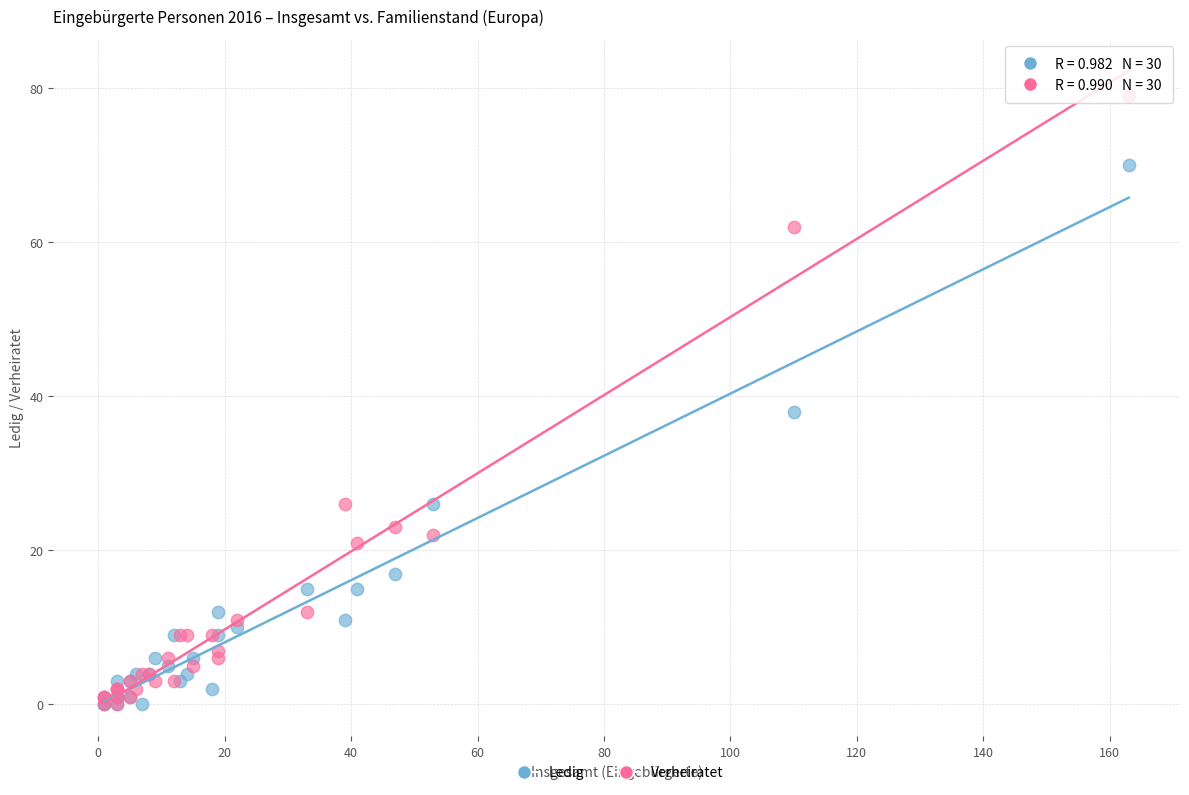

In the Ledig series, what Y value is closest to 35?

38